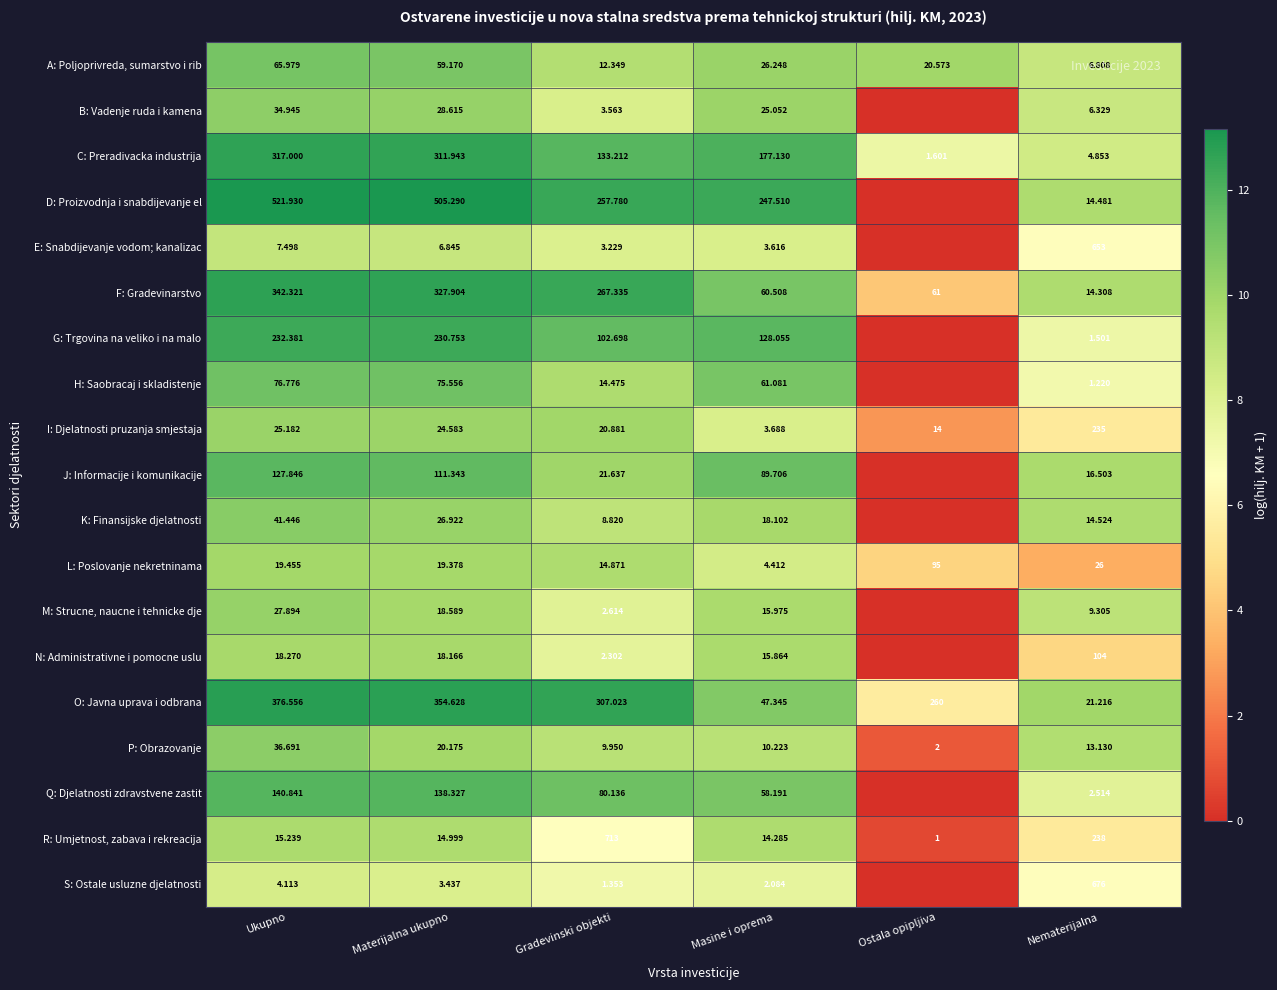

Between Materijalna ukupno and Gradevinski objekti, which series saw the biggest shift?

R: Umjetnost, zabava i rekreacija